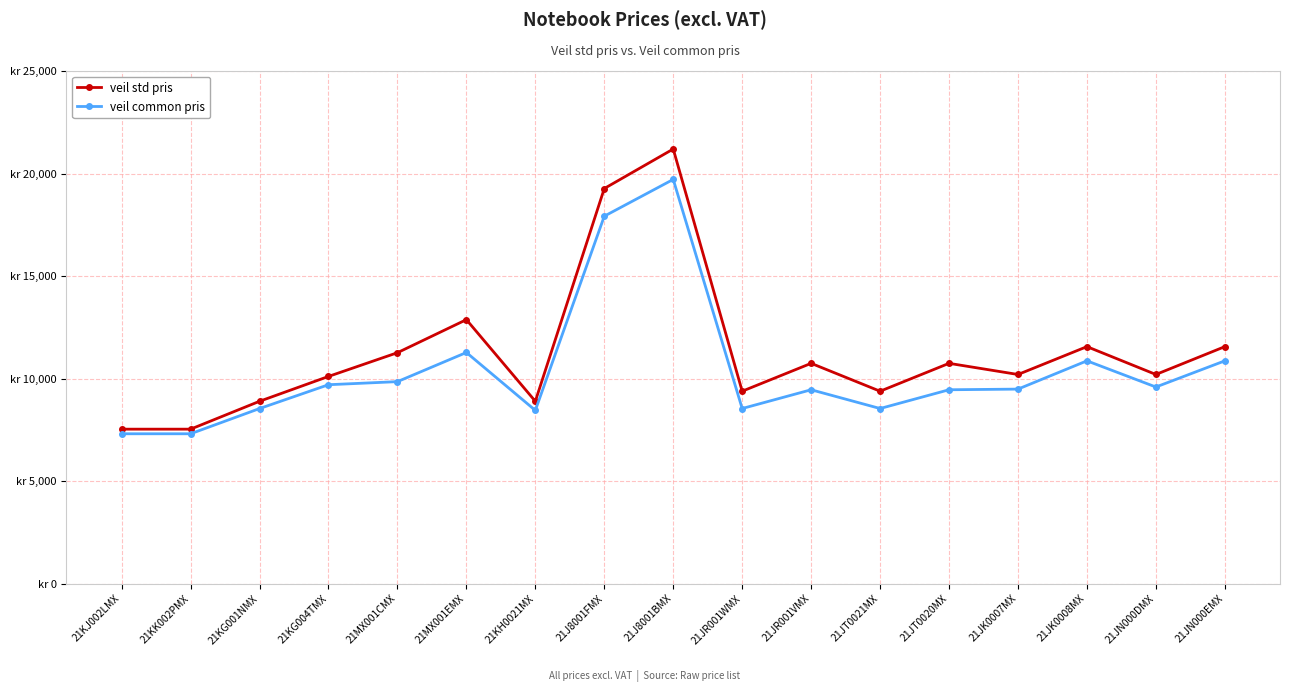

Where is veil common pris nearest to the value 13507?

21MX001EMX